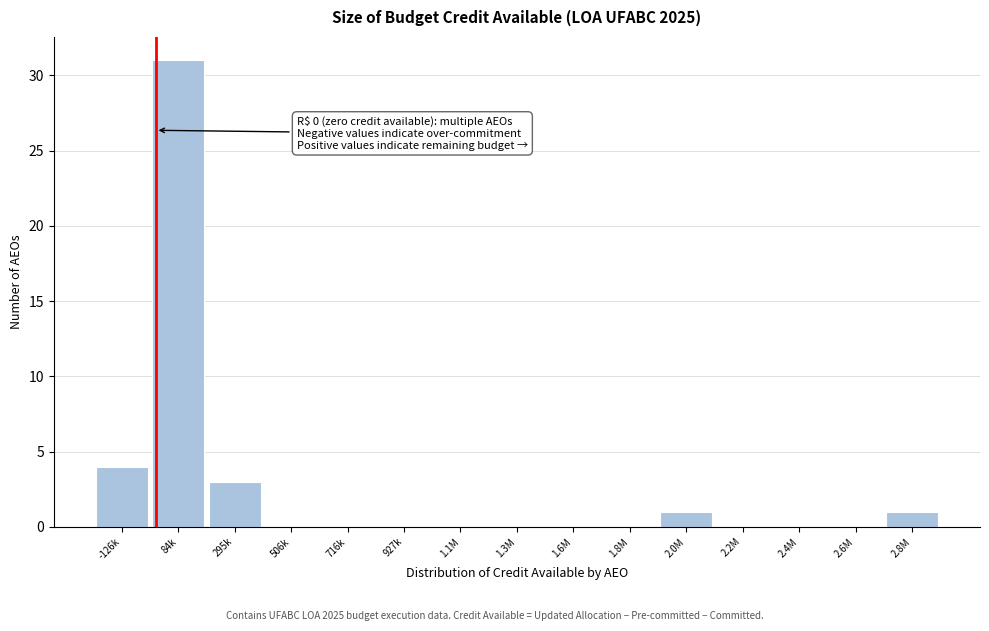

Reading right to left, what are all the values shown in this chart?

2.8M=1	2.6M=0	2.4M=0	2.2M=0	2.0M=1	1.8M=0	1.6M=0	1.3M=0	1.1M=0	927k=0	716k=0	506k=0	295k=3	84k=31	-126k=4